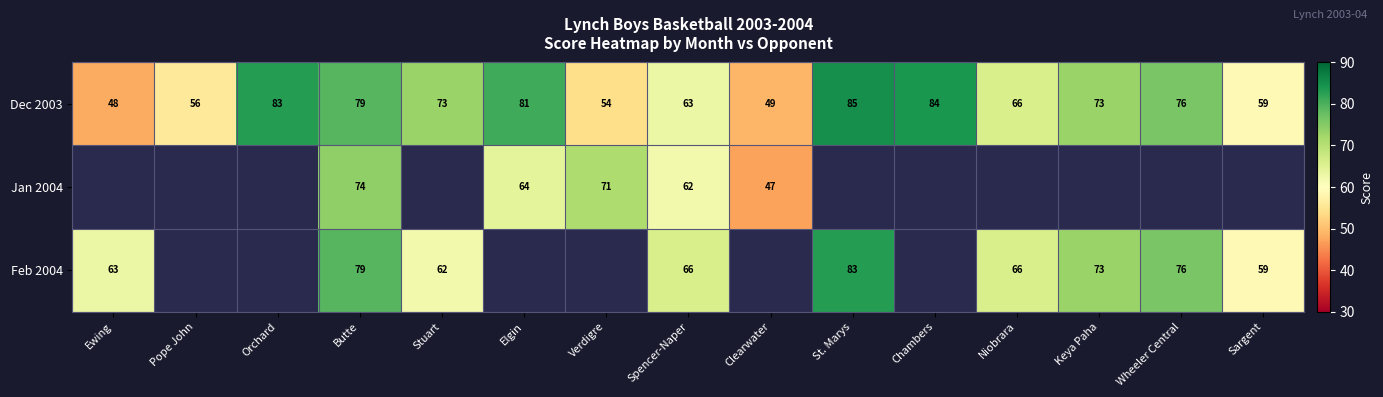

At which label does Dec 2003 reach its minimum?

Ewing